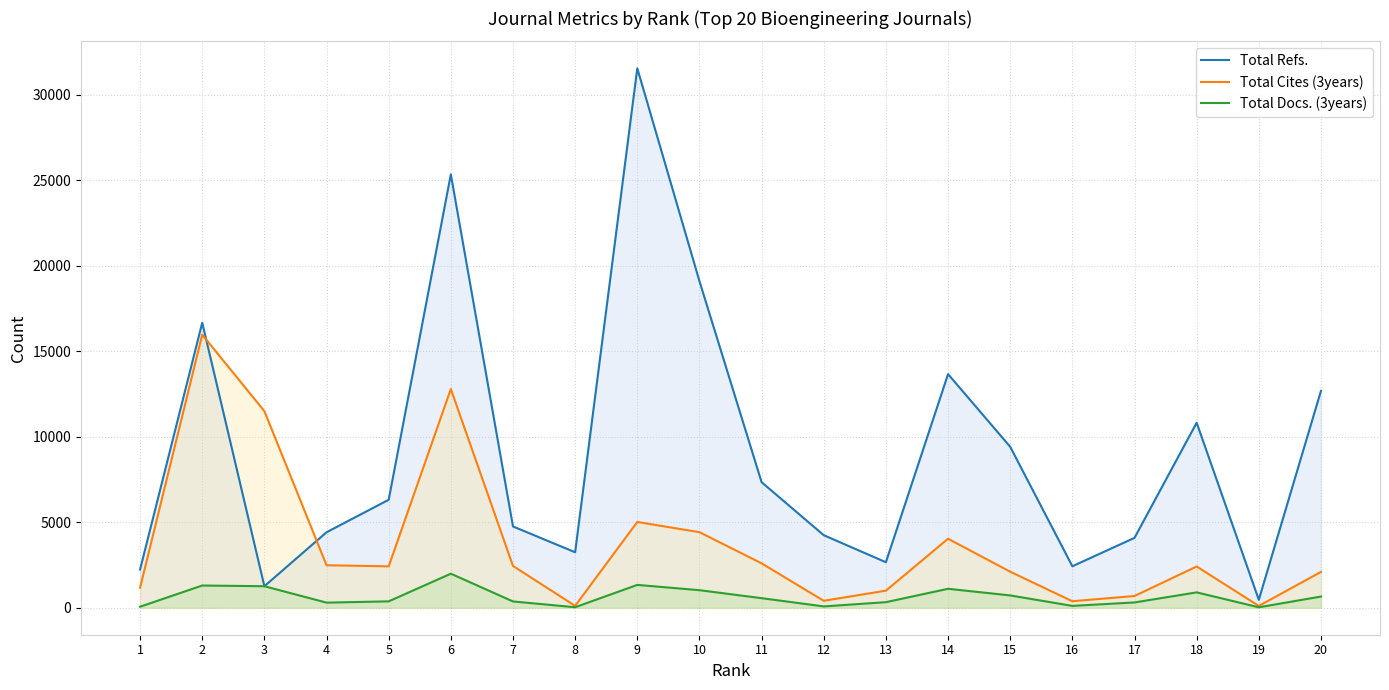

Where is Total Cites (3years) nearest to the value 8037?

9